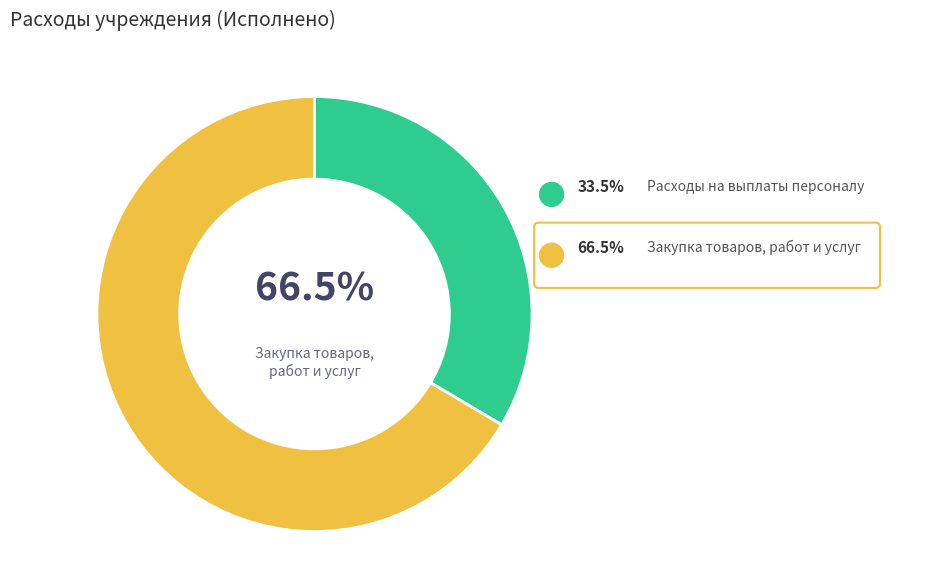

Approximately how many times larger is the value at Закупка товаров, работ и услуг compared to Расходы на выплаты персоналу?

2.0